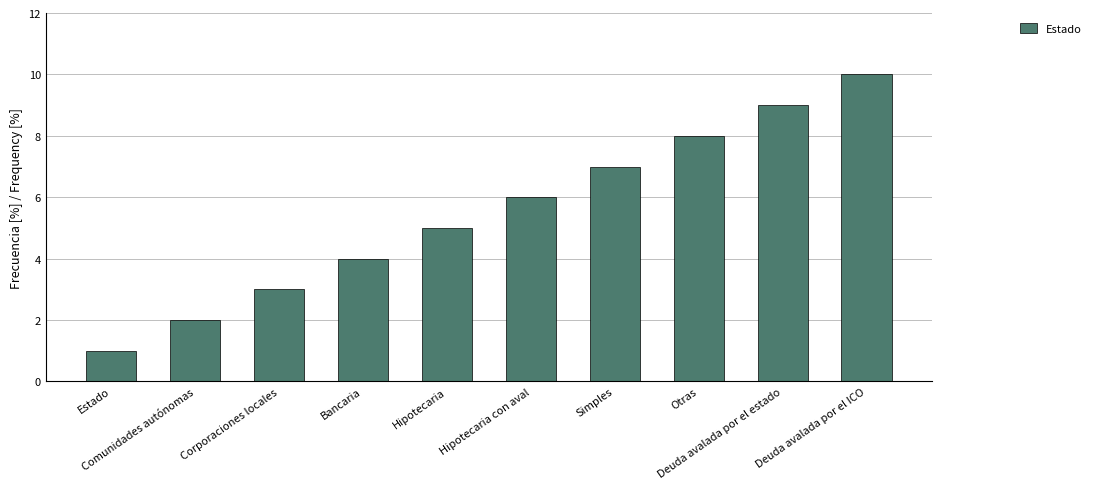

List the labels in order of value, smallest first.

Estado, Comunidades autónomas, Corporaciones locales, Bancaria, Hipotecaria, Hipotecaria con aval, Simples, Otras, Deuda avalada por el estado, Deuda avalada por el ICO